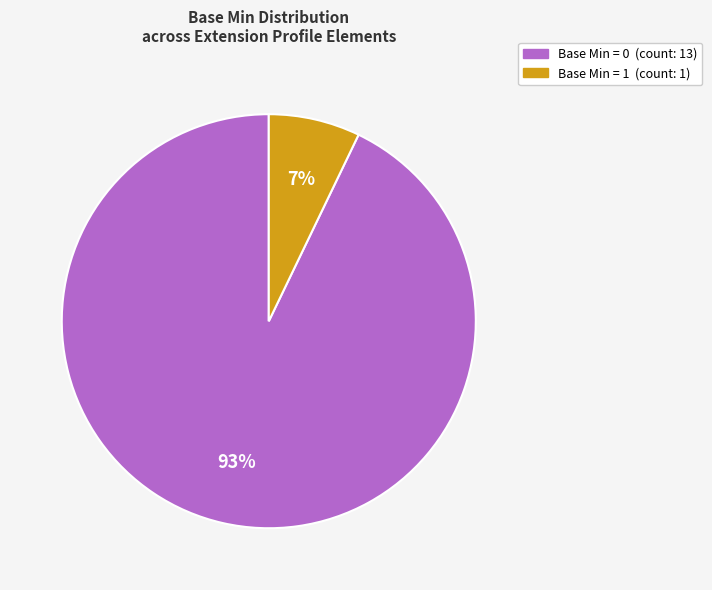

To the nearest percent, what is the difference between the largest and smallest slice percentages?

86%